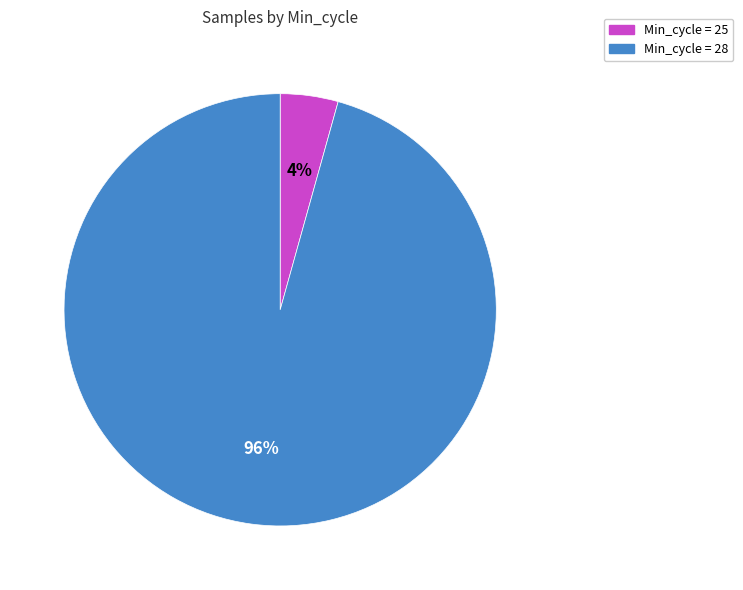

To the nearest percent, what is the average slice percentage?

50%